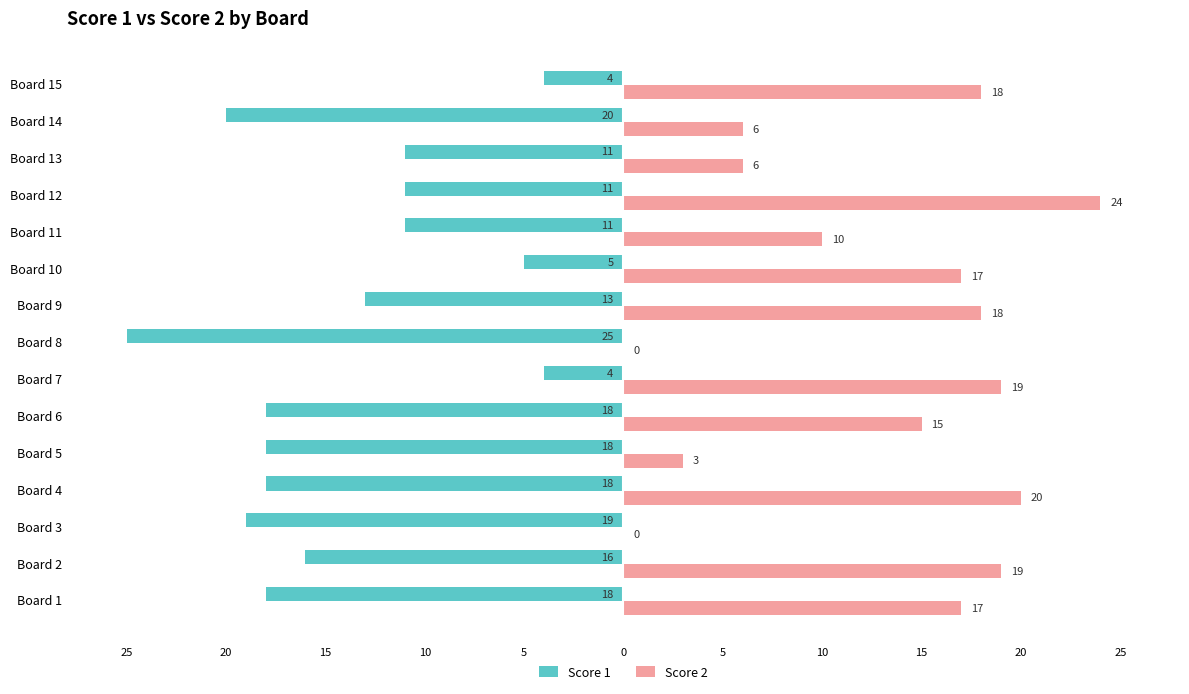

What are all the series names shown in the legend?

Score 1, Score 2